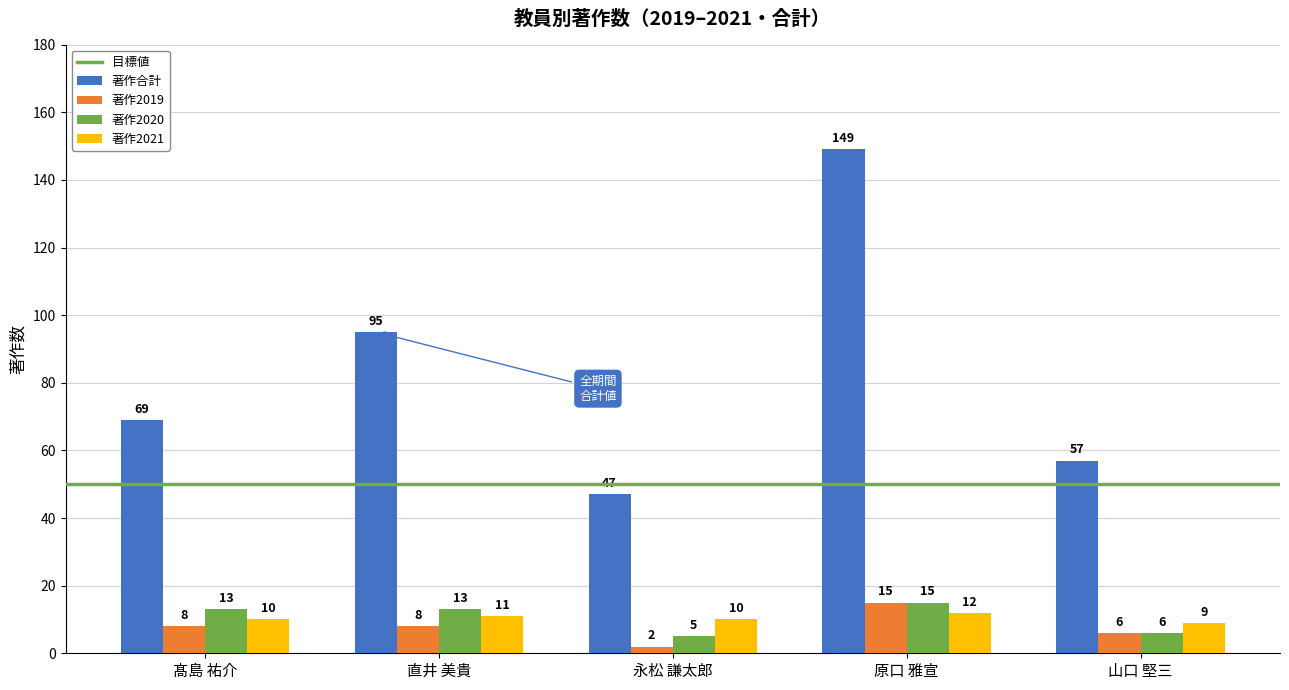

What is the value of the 著作2019 bar at the 5th from the left?

6